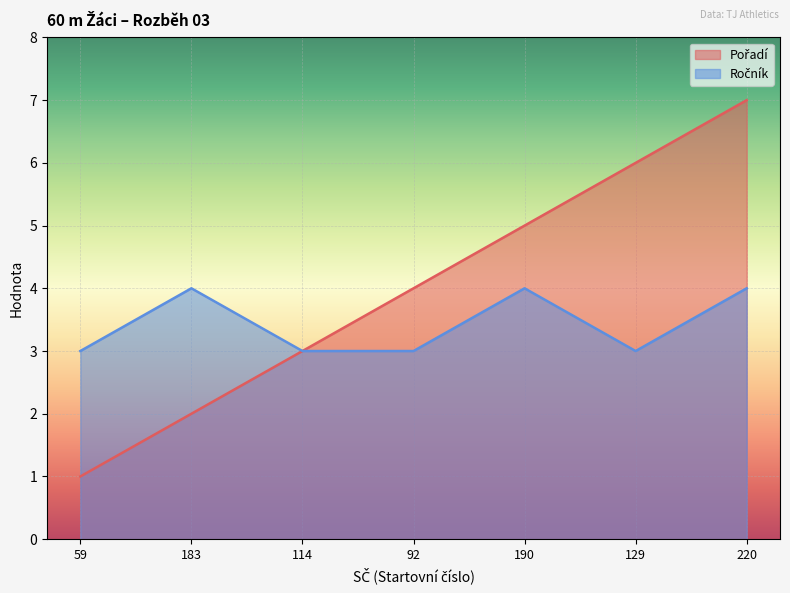

What is the label of the 1st point from the right?

220